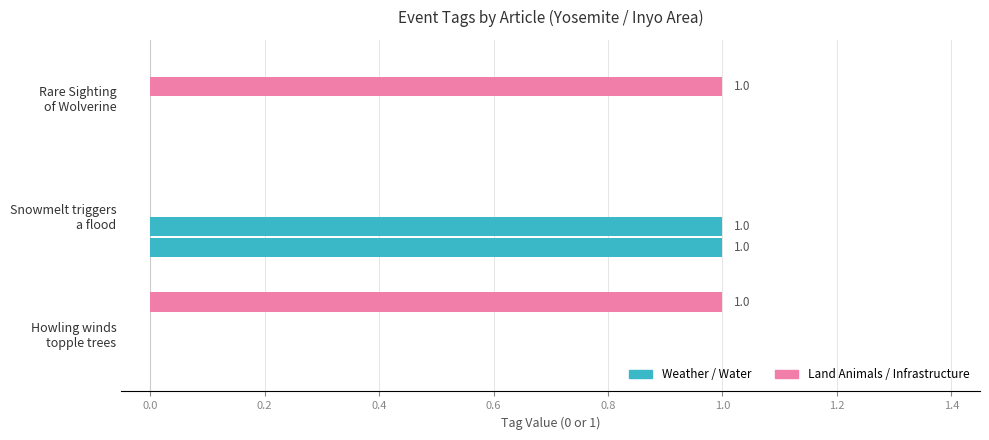

Count the number of categories in the chart.

3